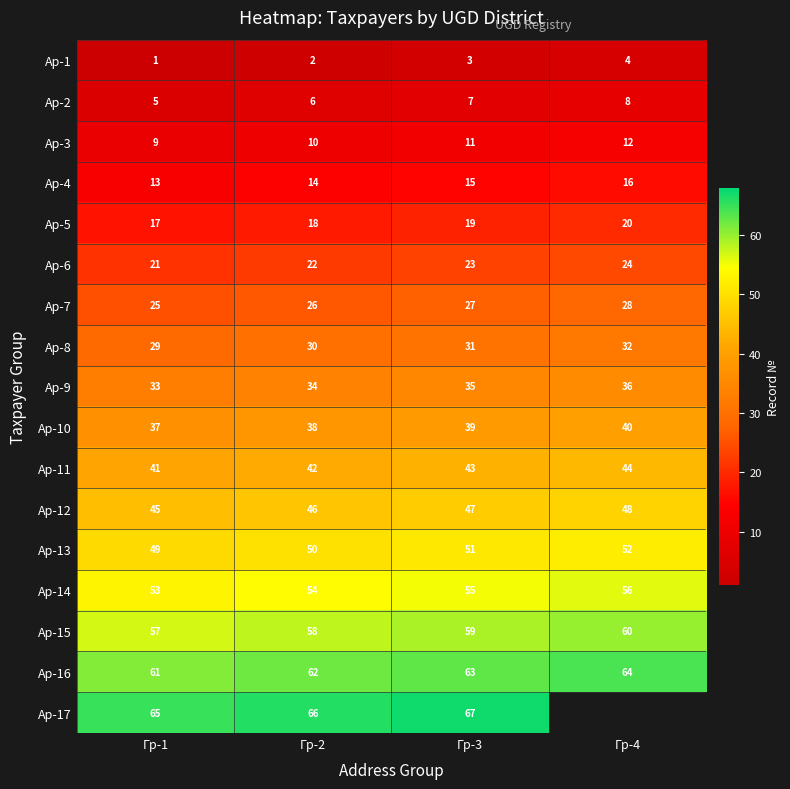

At Гр-2, list the series in order from smallest to largest.

Ар-1, Ар-2, Ар-3, Ар-4, Ар-5, Ар-6, Ар-7, Ар-8, Ар-9, Ар-10, Ар-11, Ар-12, Ар-13, Ар-14, Ар-15, Ар-16, Ар-17